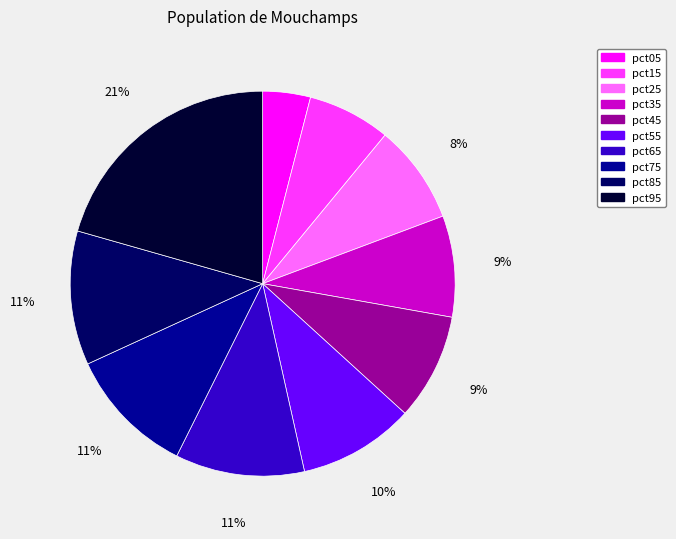

Do pct05 and pct35 together represent more than half of the pie?

No